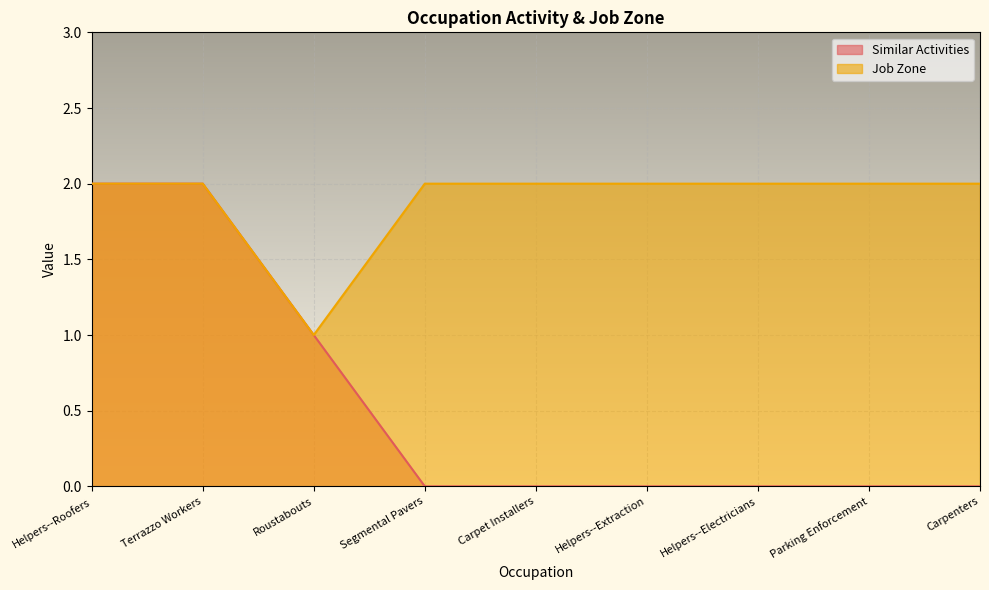

At how many categories does at least one series exceed 1?

8